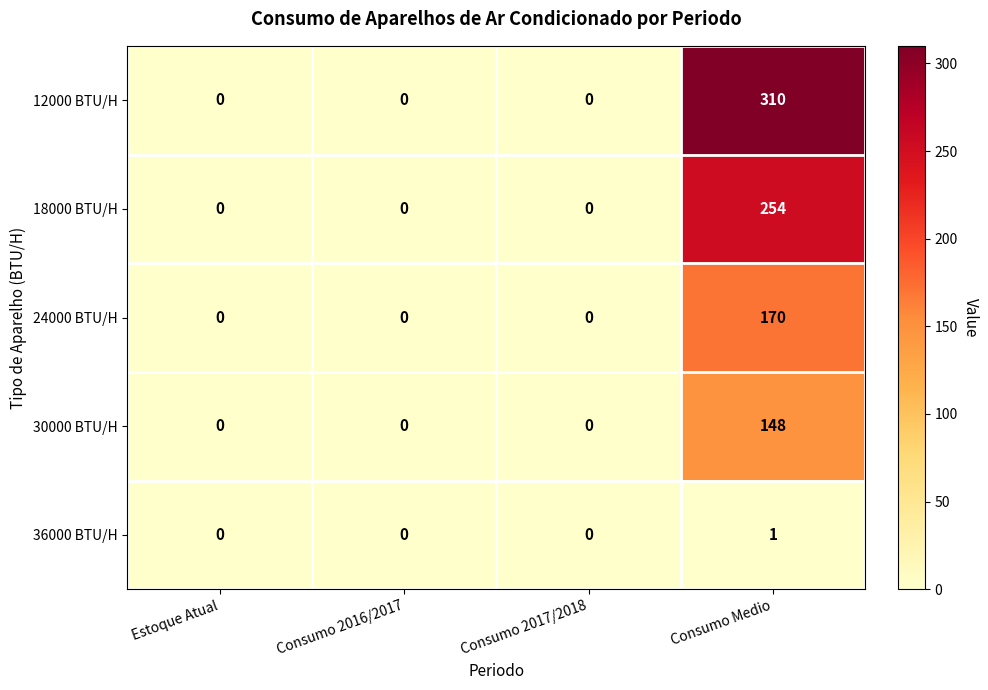

List the series in order of their peak value, lowest first.

36000 BTU/H, 30000 BTU/H, 24000 BTU/H, 18000 BTU/H, 12000 BTU/H